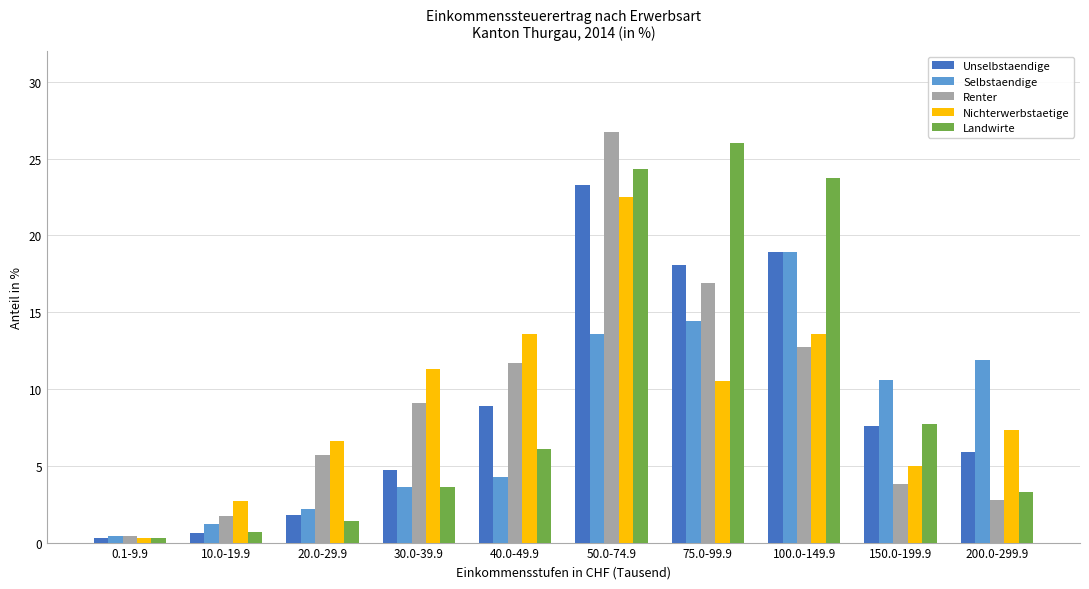

The Unselbstaendige series shows 3.1 at 20.0-29.9. True or false?

False